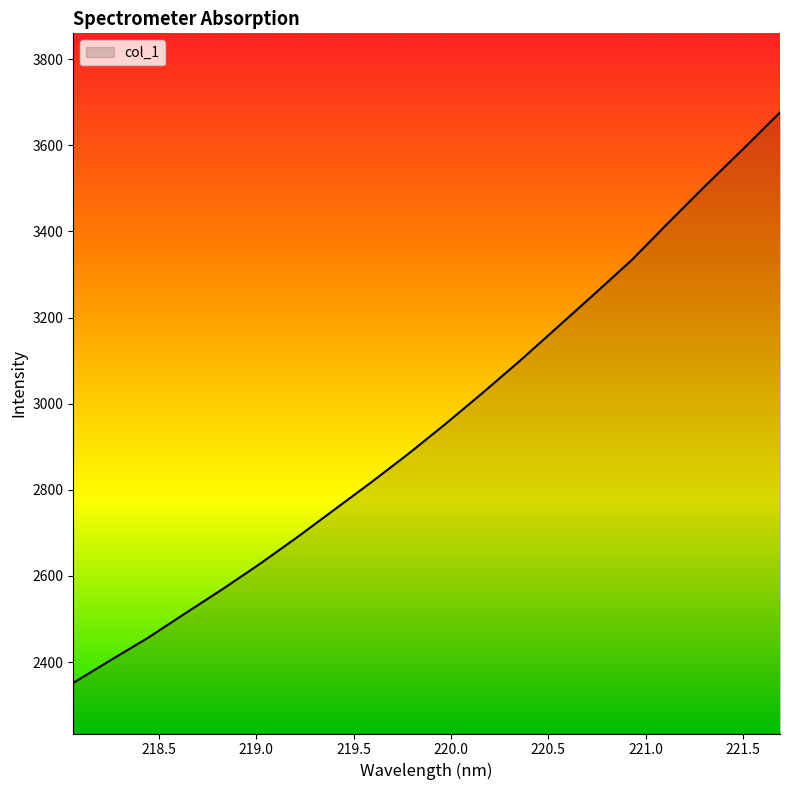

What is the smallest value displayed?

2351.5